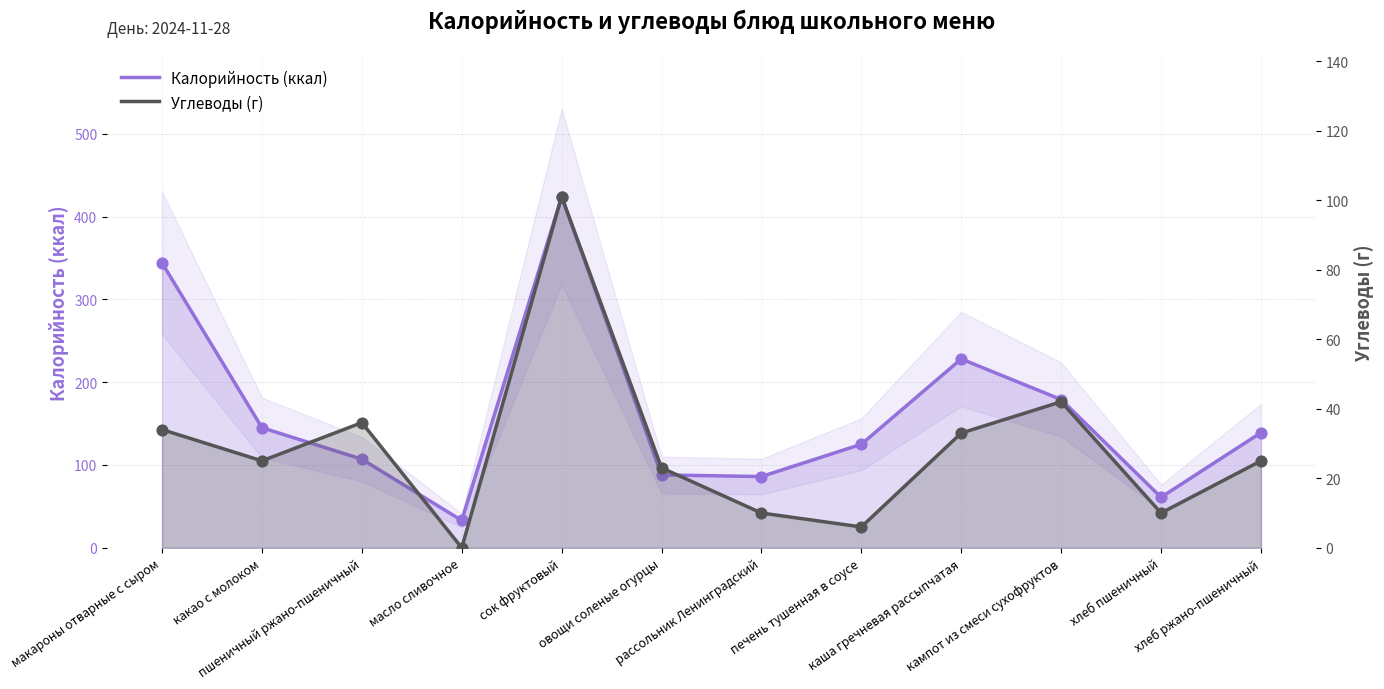

What is the total value across all series at хлеб ржано-пшеничный?

164